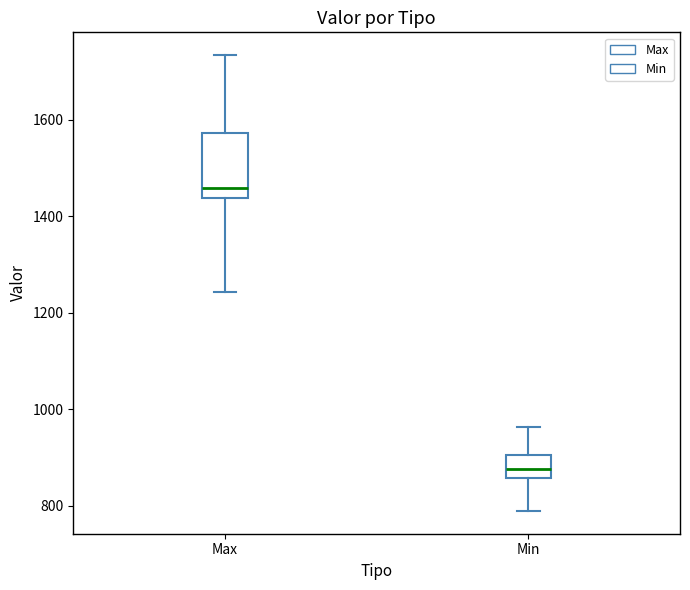

Reading left to right, transcribe this box plot: for each box, give where its median line is, the range the box spans, and where its two whiskers end, as read against the y-axis. The values are not printed on the chart, so give them approximately, as read against the axis.

Max: median 1460, box 1440 to 1580, whiskers 1240 to 1740
Min: median 880, box 860 to 900, whiskers 780 to 960